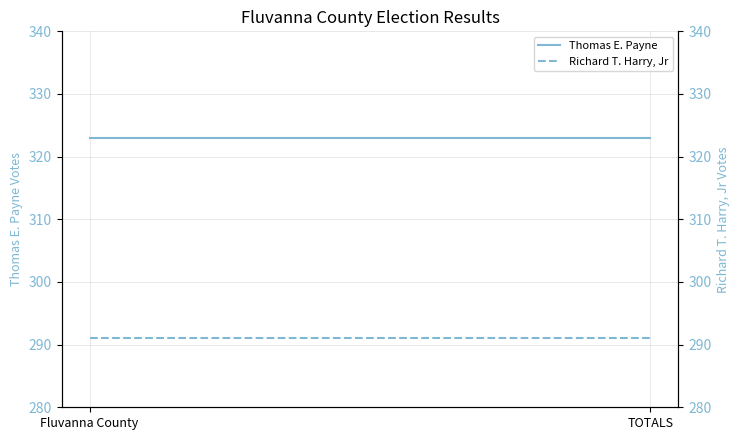

Where is Thomas E. Payne nearest to the value 323?

Fluvanna County